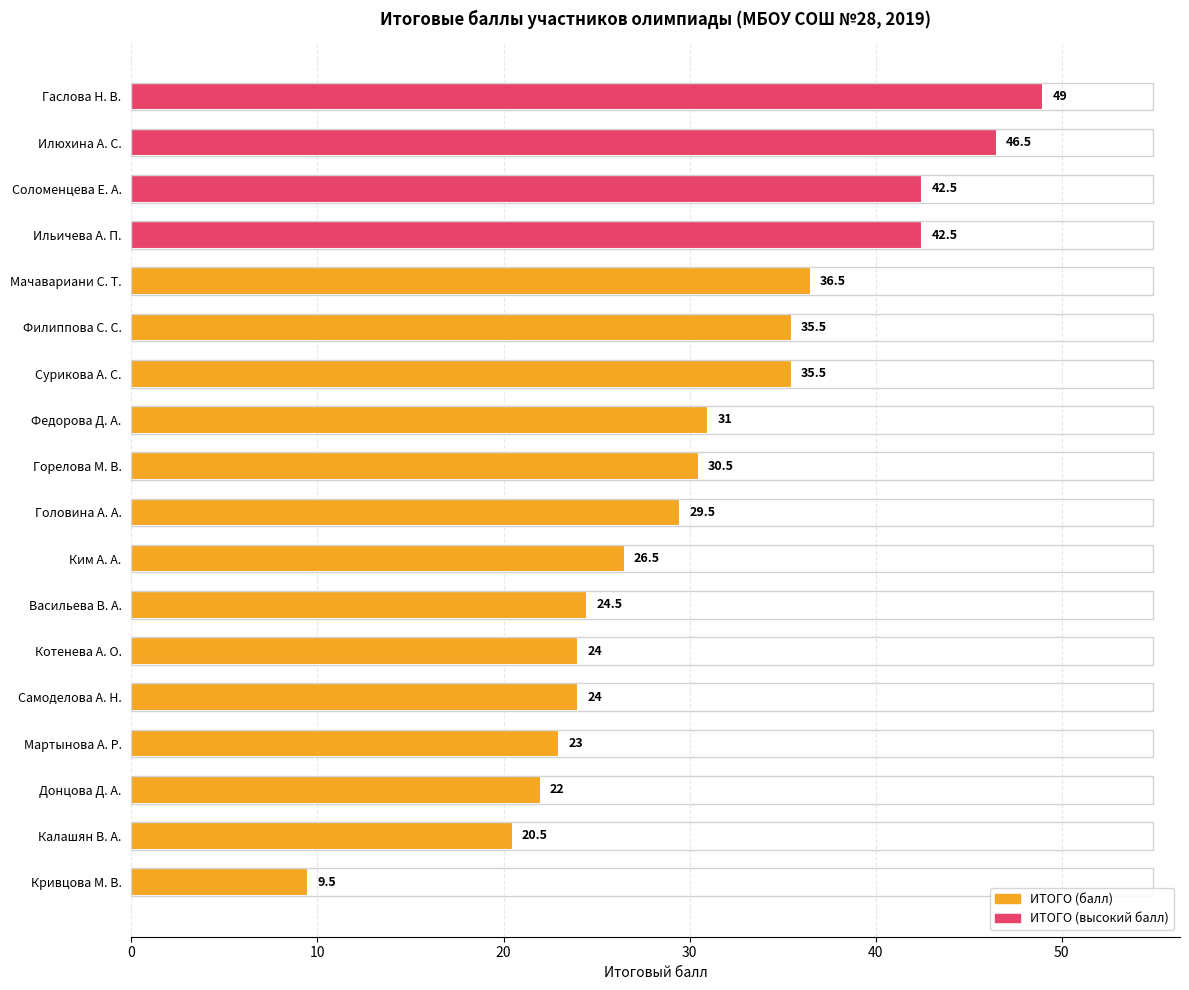

Reading top to bottom, transcribe all the data shown in this chart.

Гаслова Н. В.=49.0	Илюхина А. С.=46.5	Соломенцева Е. А.=42.5	Ильичева А. П.=42.5	Мачавариани С. Т.=36.5	Филиппова С. С.=35.5	Сурикова А. С.=35.5	Федорова Д. А.=31.0	Горелова М. В.=30.5	Головина А. А.=29.5	Ким А. А.=26.5	Васильева В. А.=24.5	Котенева А. О.=24.0	Самоделова А. Н.=24.0	Мартынова А. Р.=23.0	Донцова Д. А.=22.0	Калашян В. А.=20.5	Кривцова М. В.=9.5